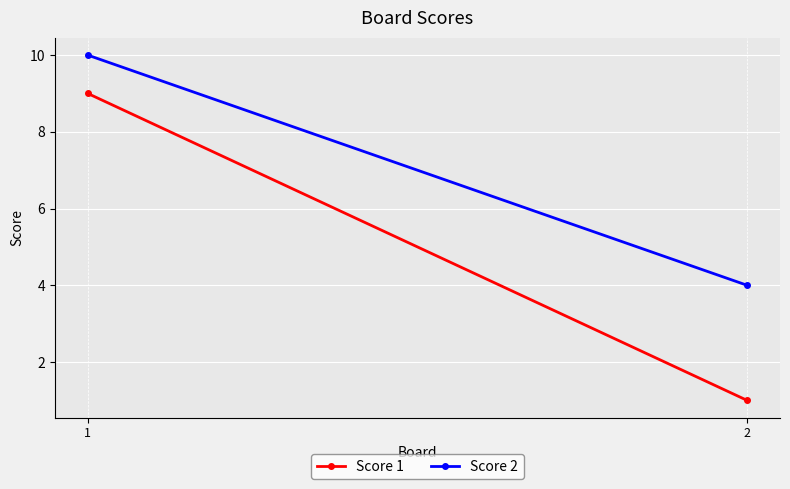

How many lines are shown in the chart?

2